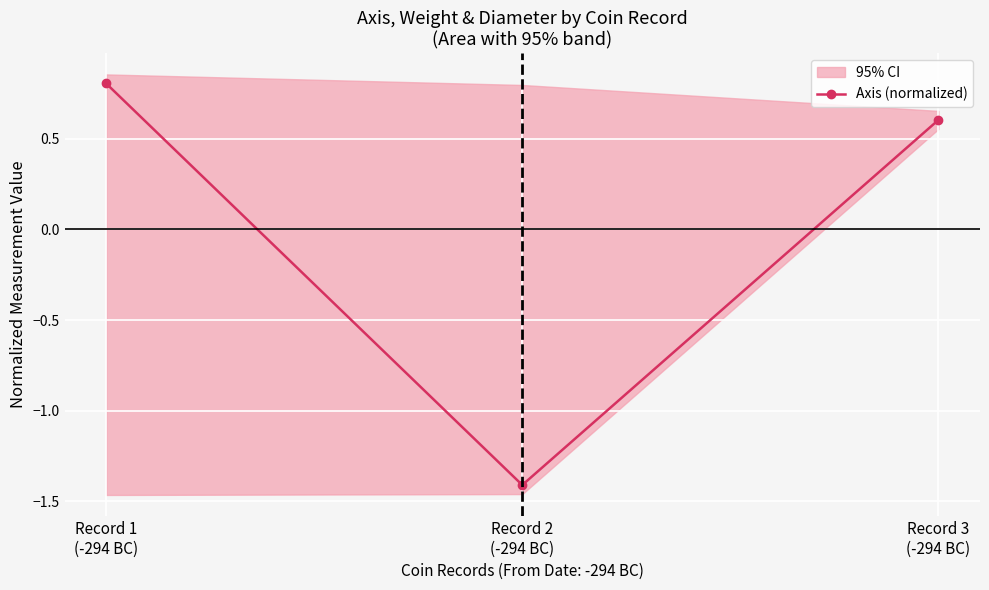

Which label corresponds to the largest value in the chart?

Record 1
(-294 BC)